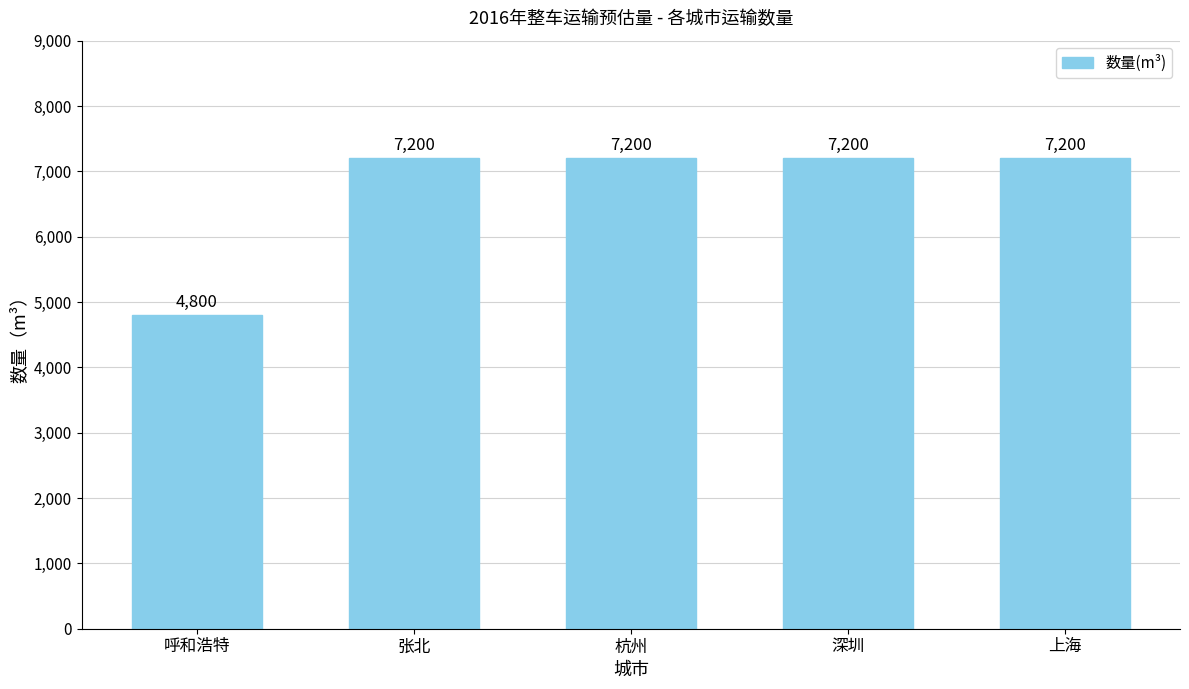

What is the value of the 5th bar from the left?

7200